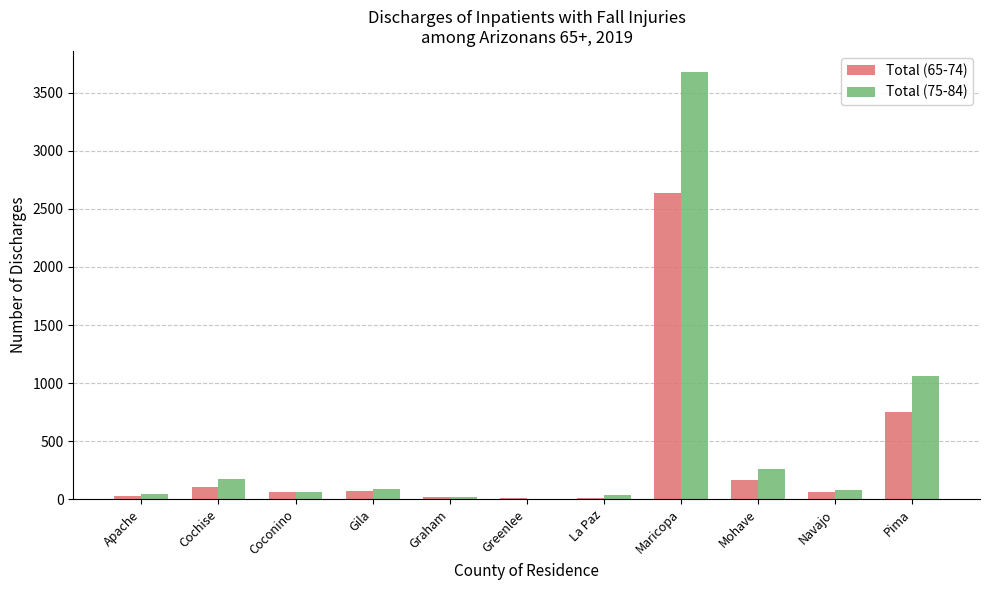

How many categories are shown in the chart?

11